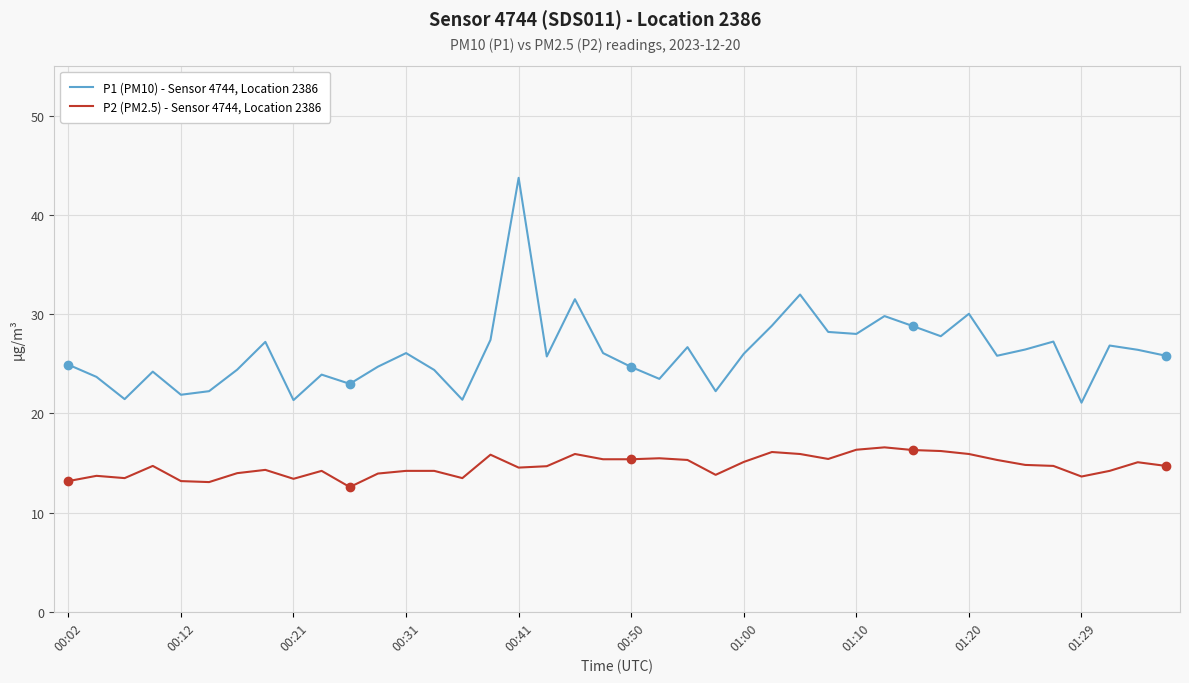

Which series has the widest spread of values?

P1 (PM10) - Sensor 4744, Location 2386